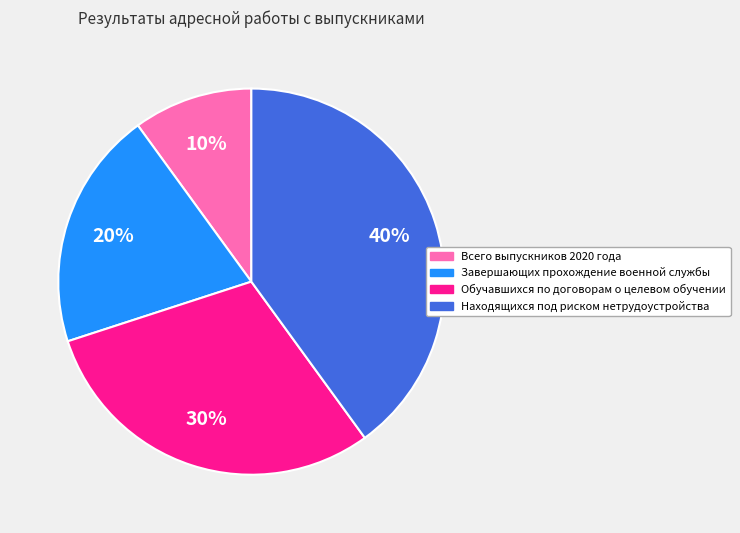

Is it true that Завершающих прохождение военной службы is 28% of the pie?

False